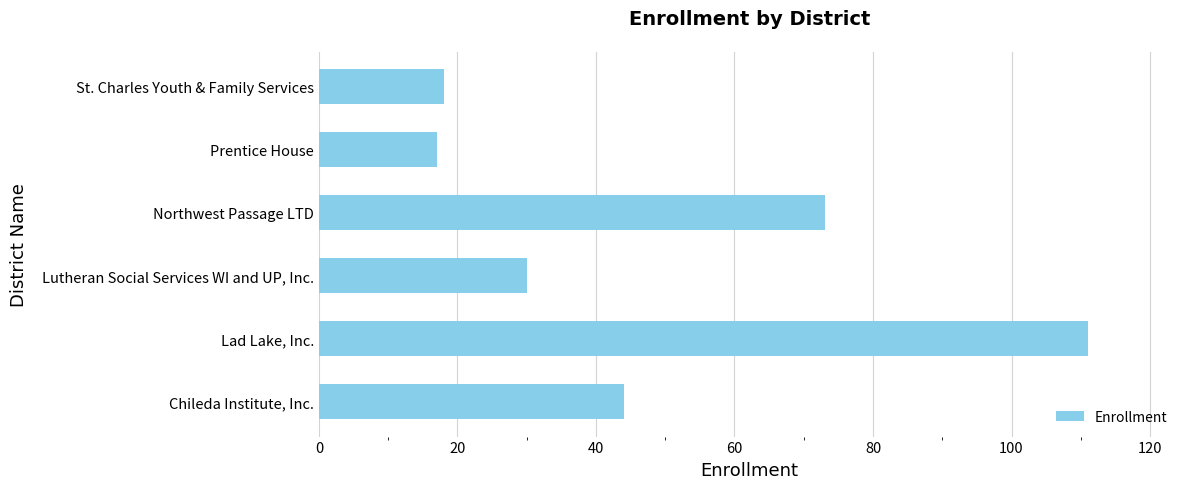

What is the difference between the maximum and second lowest values?

93